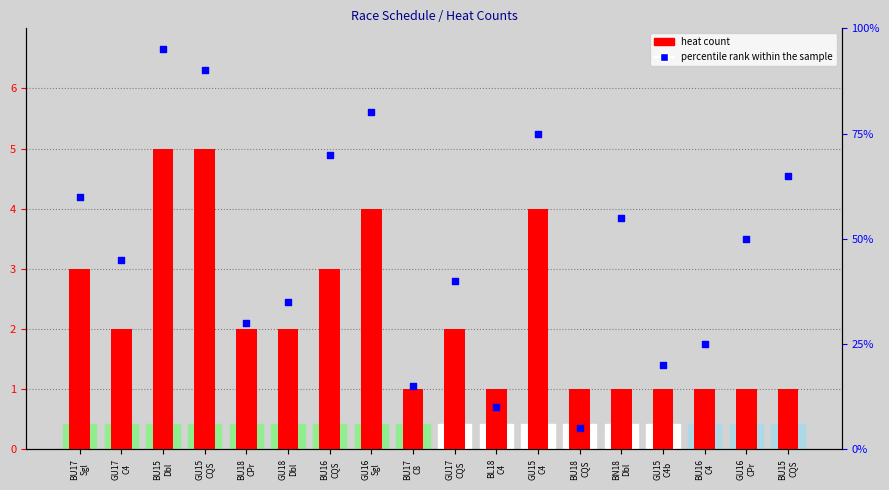

Which series has the widest spread of Y values?

percentile rank within the sample